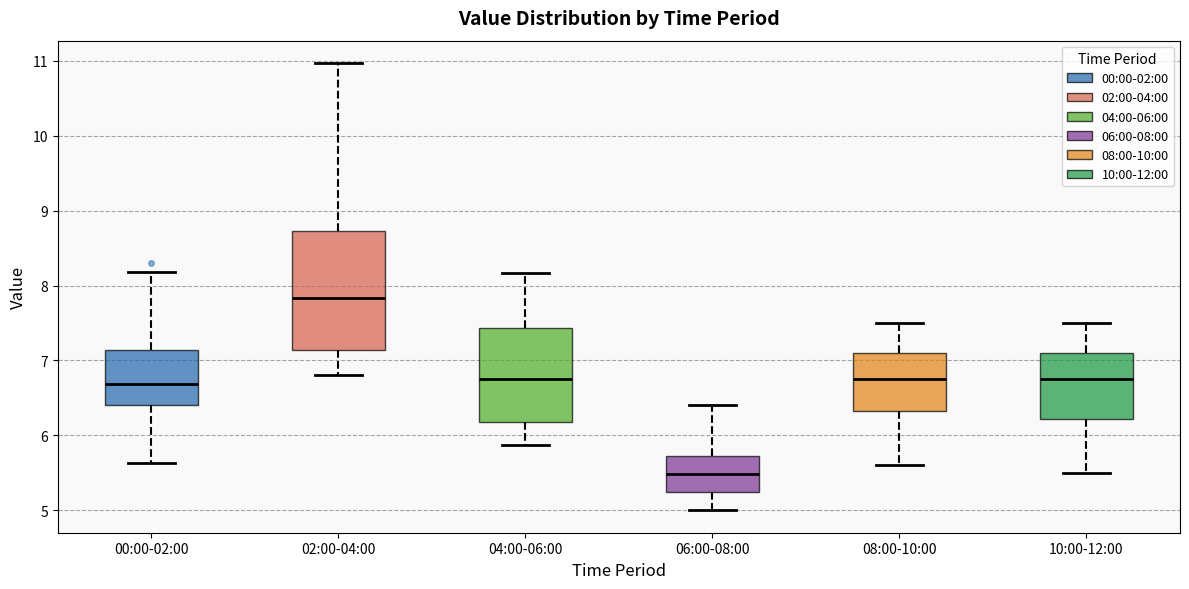

Which box's median line is the highest?

02:00-04:00